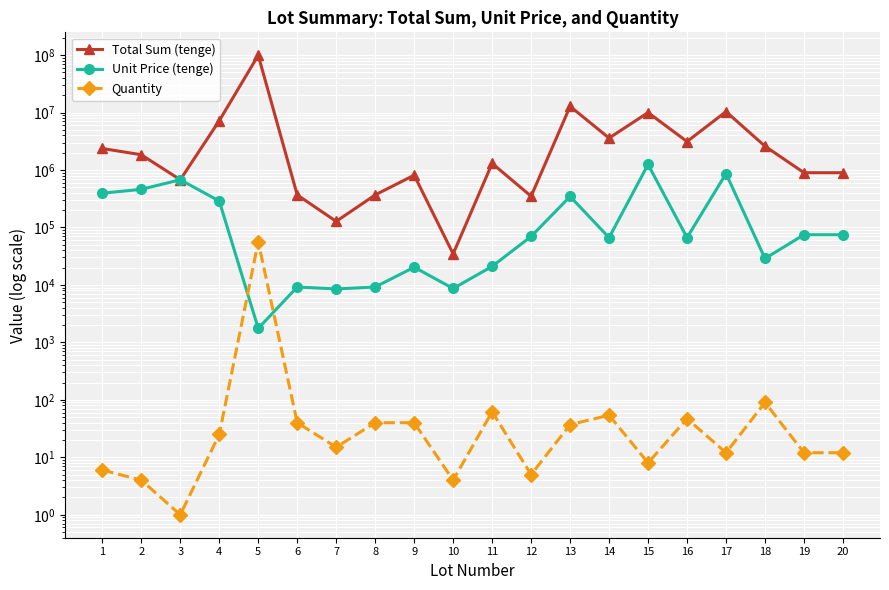

The Total Sum (tenge) series shows 15610759 at 15. True or false?

False